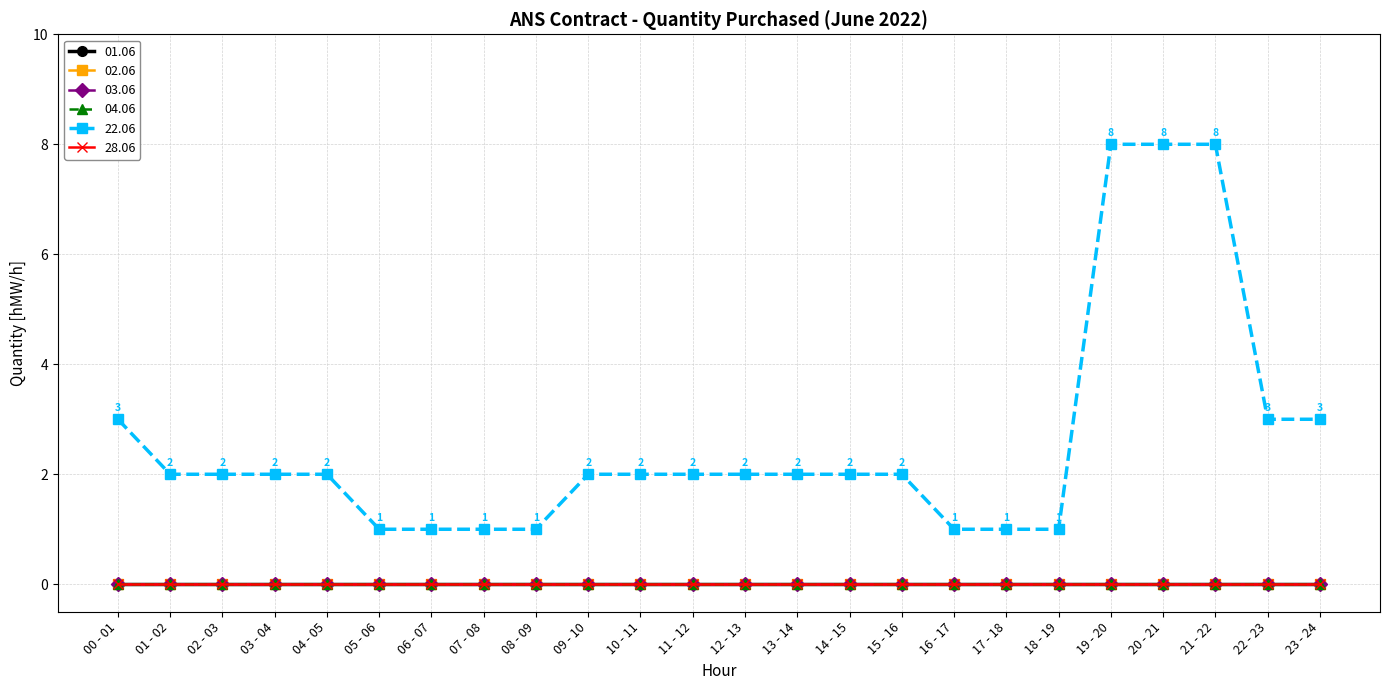

What is the maximum value shown in the chart?

8